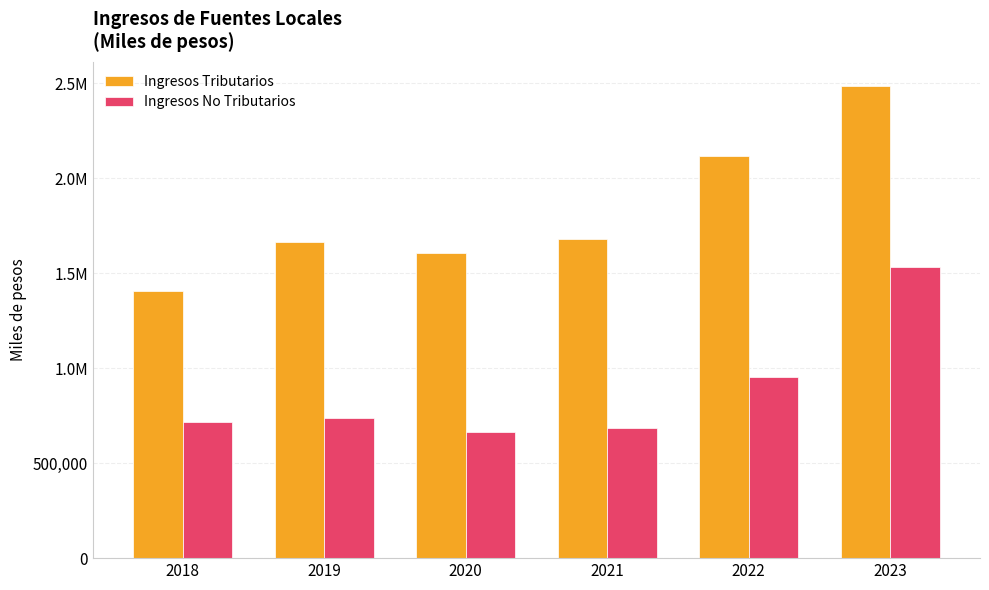

At which label does Ingresos Tributarios reach its peak?

2023